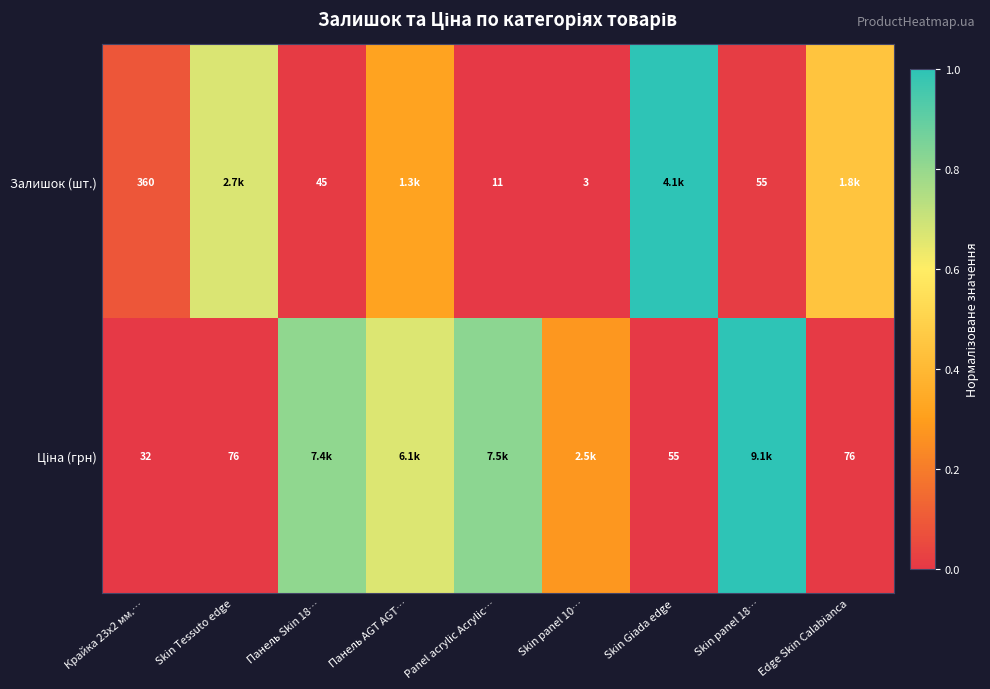

Which series changed the most between Skin Giada edge and Edge Skin Calabianca?

Залишок (шт.)